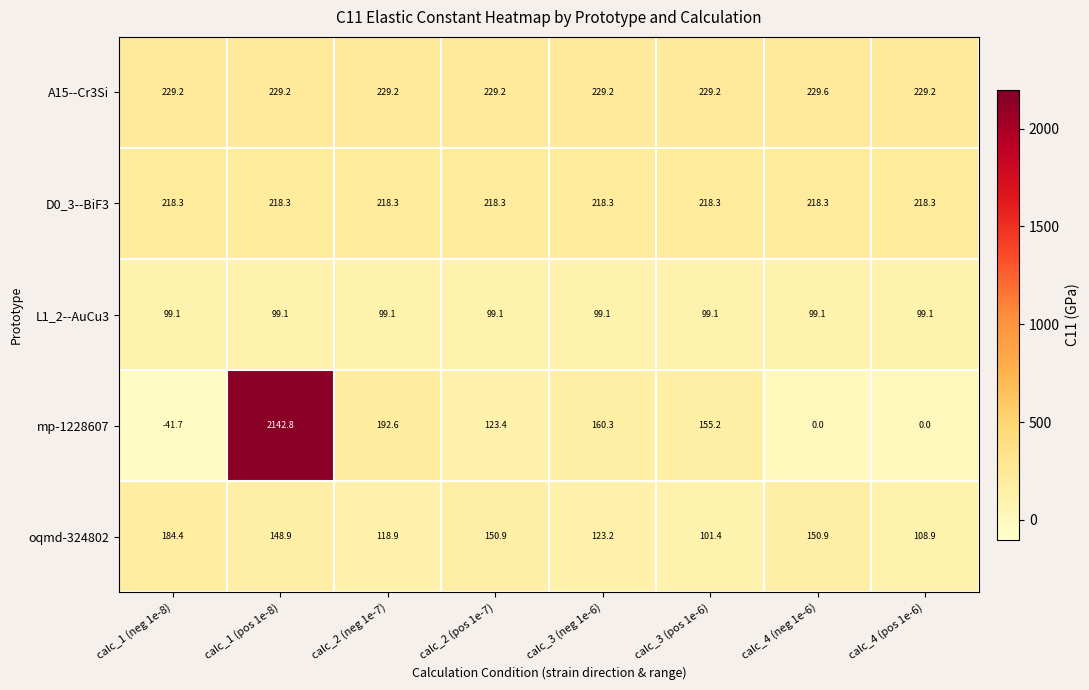

Which series changed the most between calc_2 (neg 1e-7) and calc_4 (neg 1e-6)?

mp-1228607